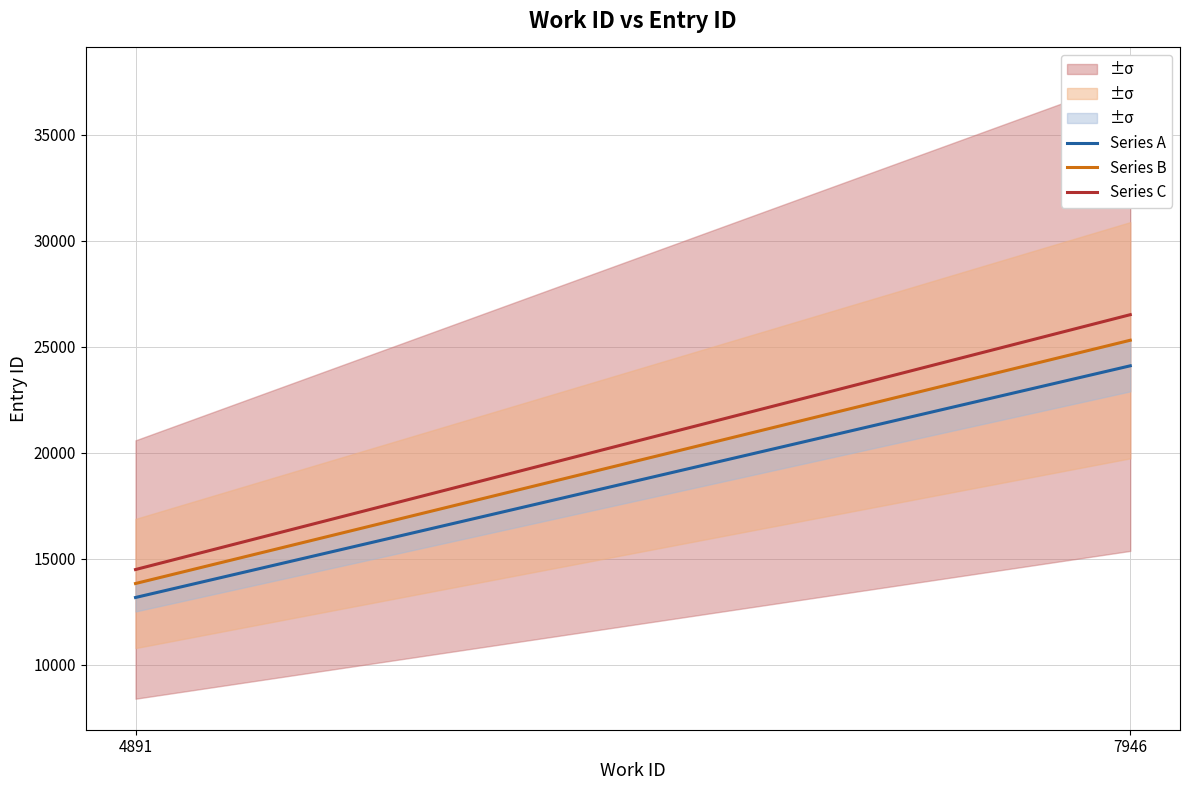

Between 4891 and 7946, which series saw the biggest shift?

Series C